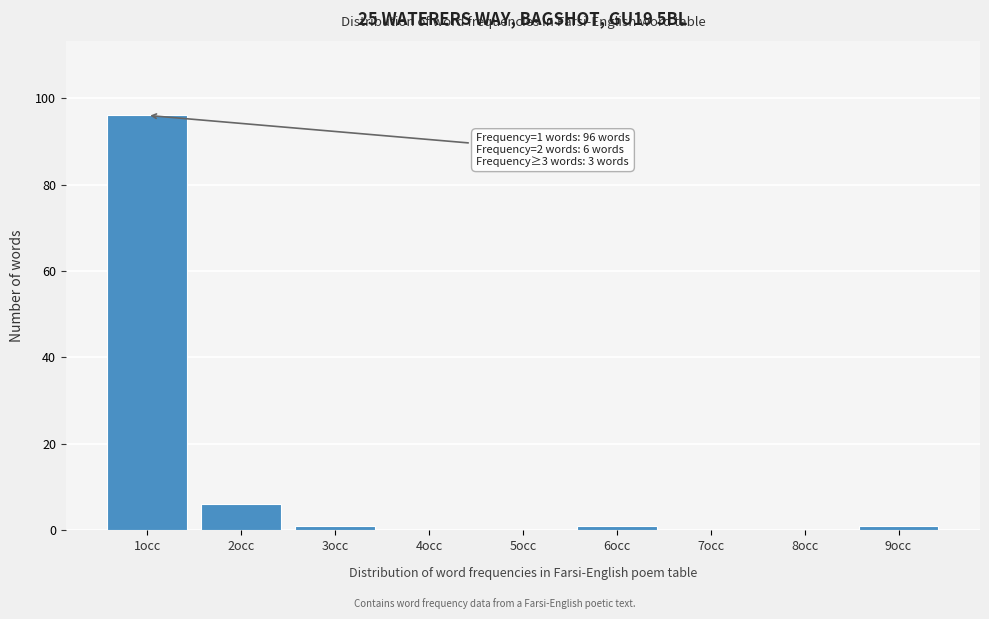

Reading left to right, list all the values displayed in this chart.

1occ=96	2occ=6	3occ=1	4occ=0	5occ=0	6occ=1	7occ=0	8occ=0	9occ=1